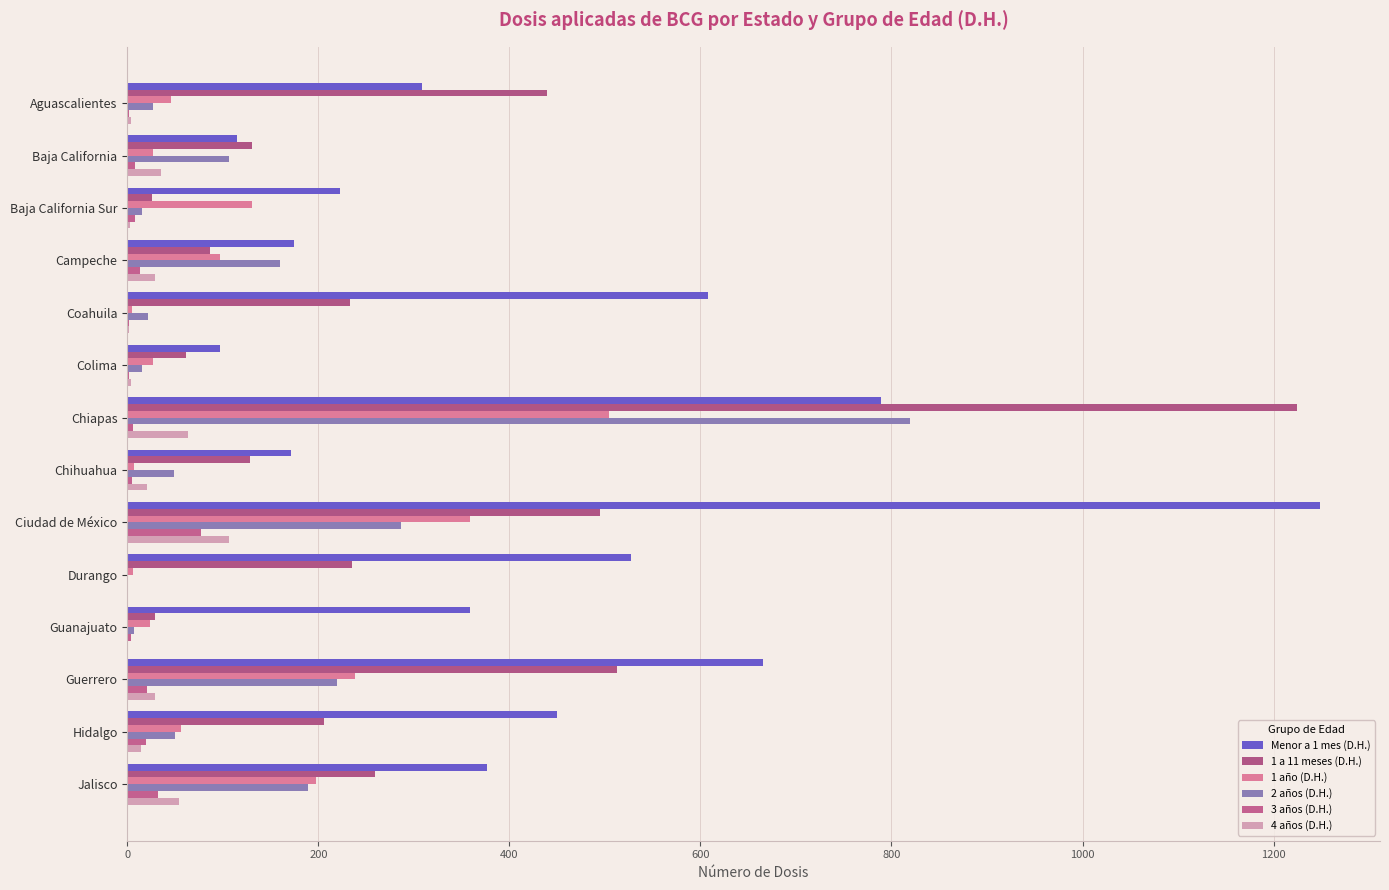

At which category does the chart reach its peak across all series?

Ciudad de México